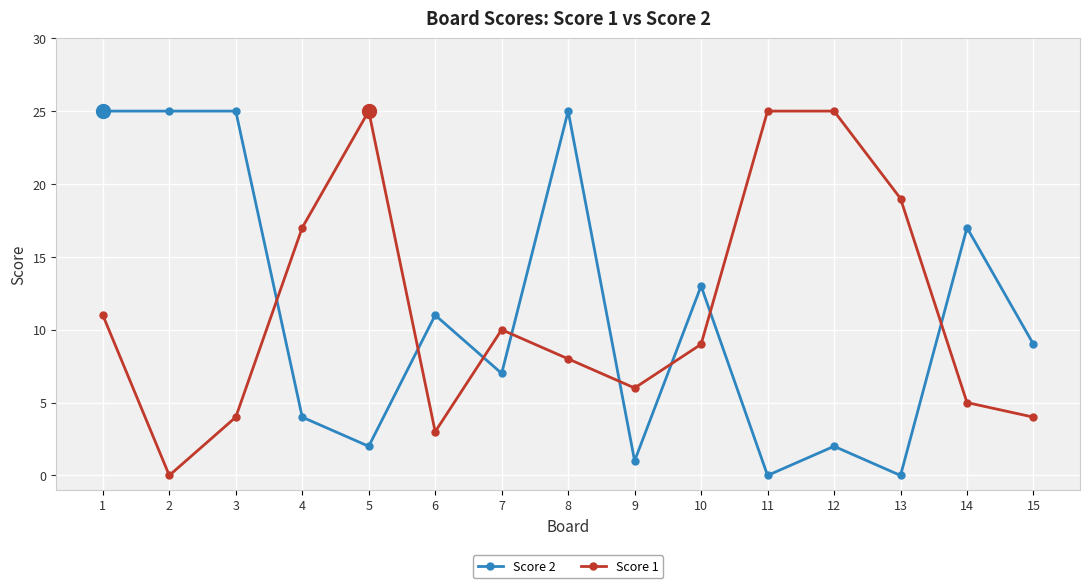

What is the greatest value displayed?

25